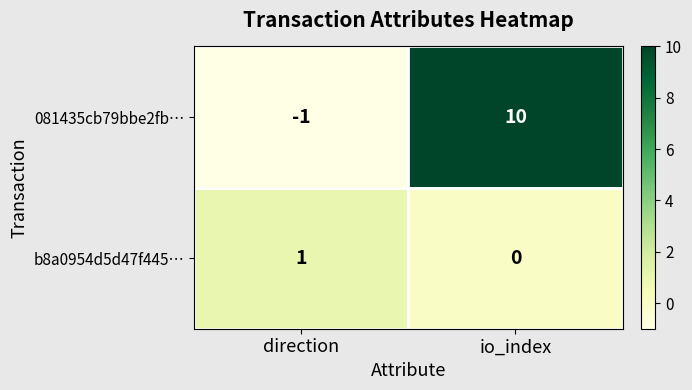

How many distinct data groups are displayed?

2